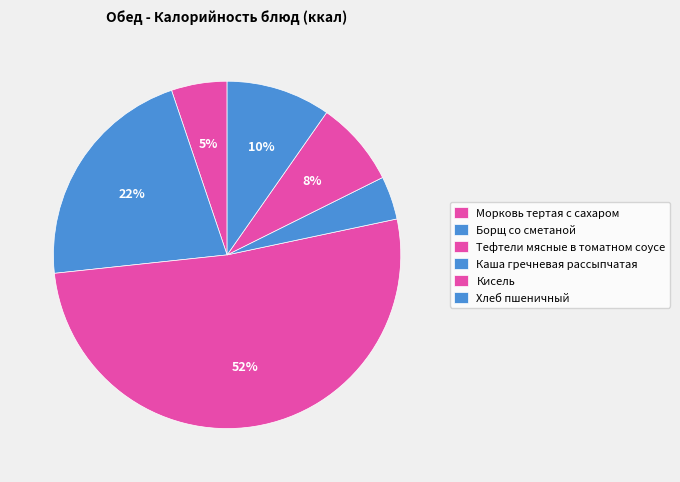

How many slices are in this pie chart?

6